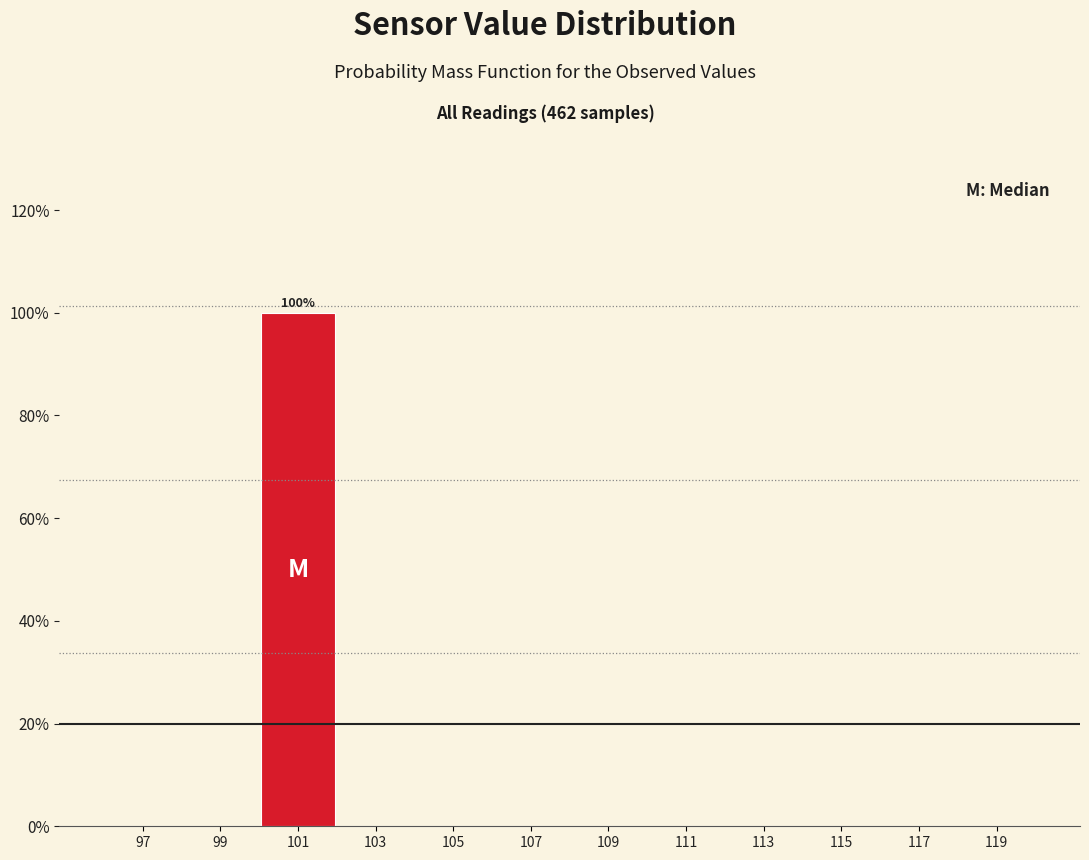

Over which range of the x-axis is the bar tallest?

100 to 102